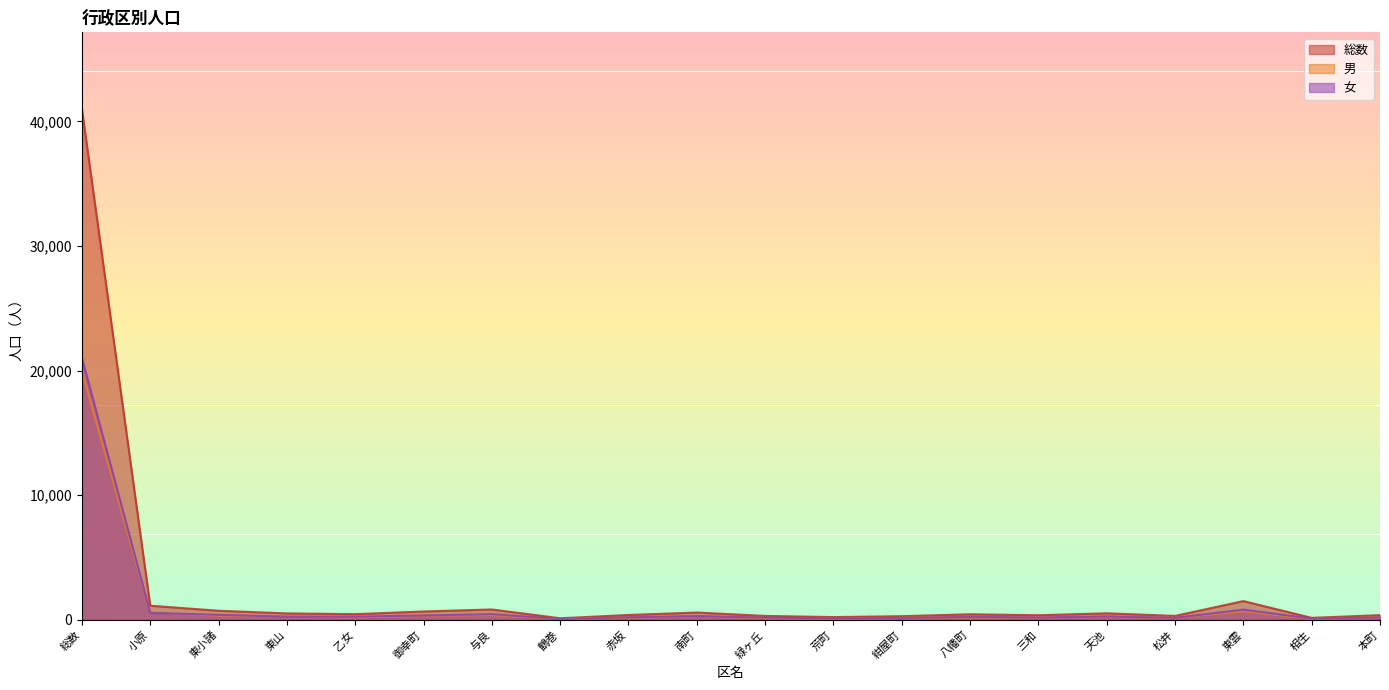

What is the minimum value shown in the chart?

57